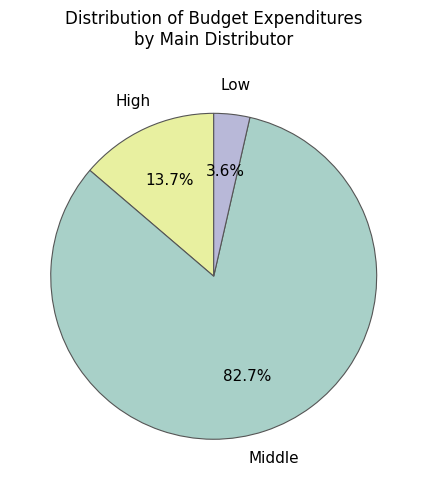

What is the total percentage of Low and High?

17.3%